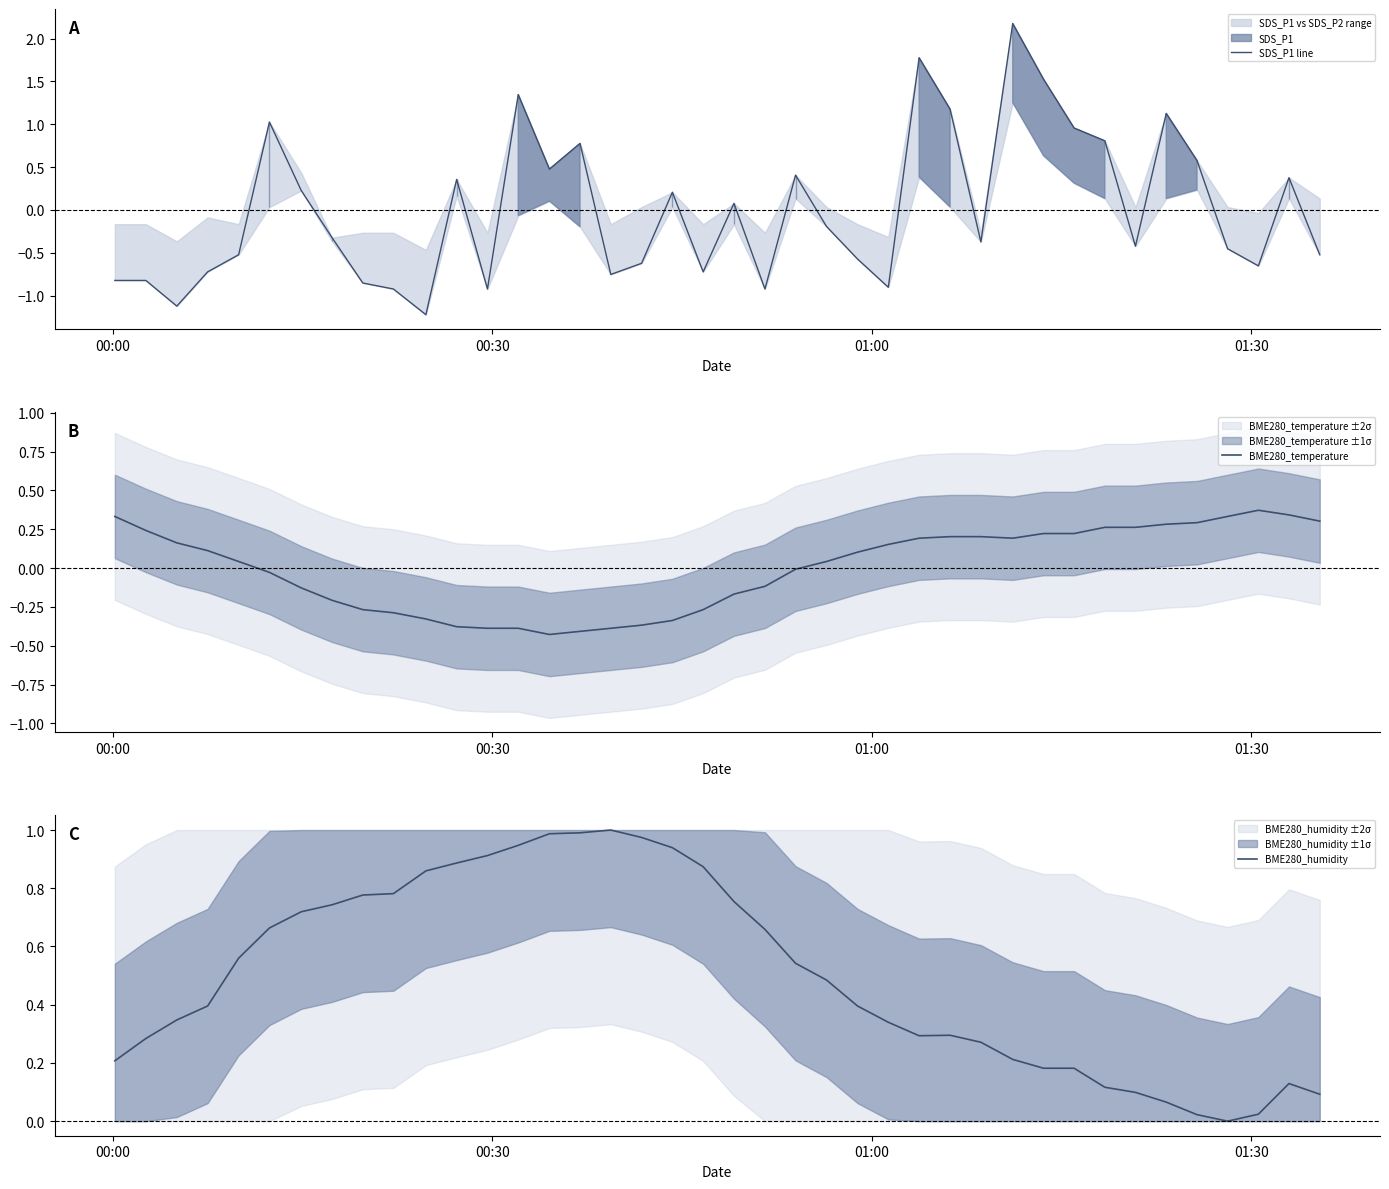

Does the chart have visible grid lines?

No